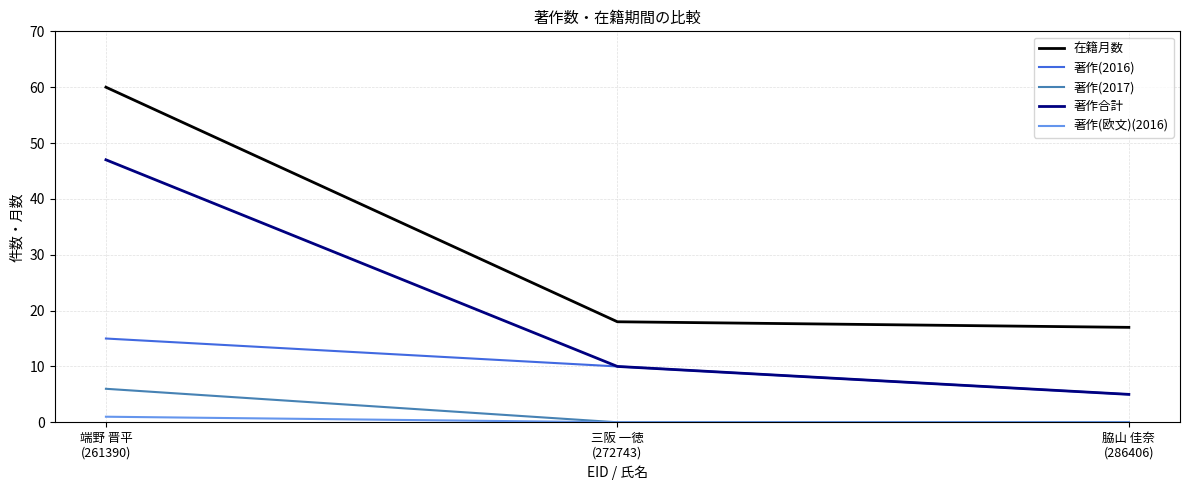

Rank the series by their maximum value, from lowest to highest.

著作(欧文)(2016), 著作(2017), 著作(2016), 著作合計, 在籍月数